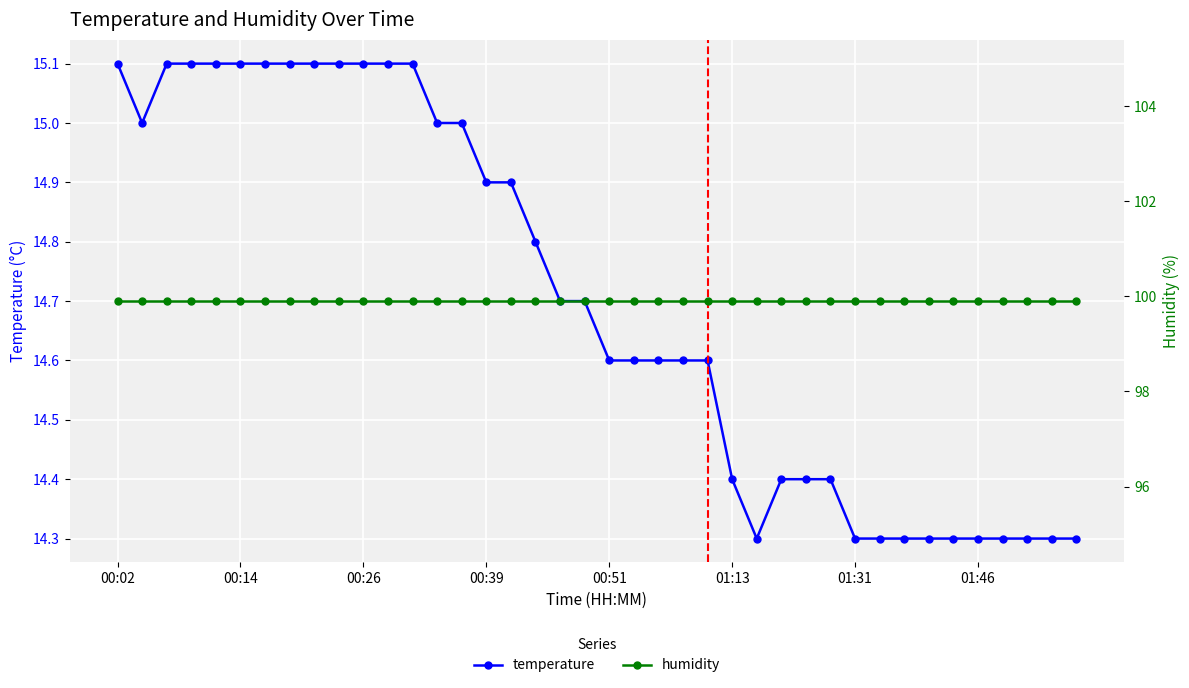

True or false: humidity and temperature cross at least once.

False